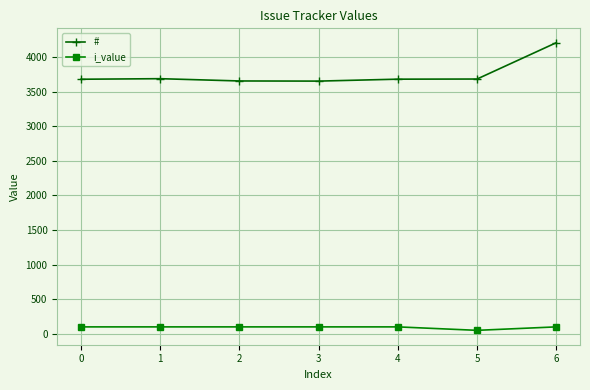

What is the difference between the highest and lowest values at 3?

3553